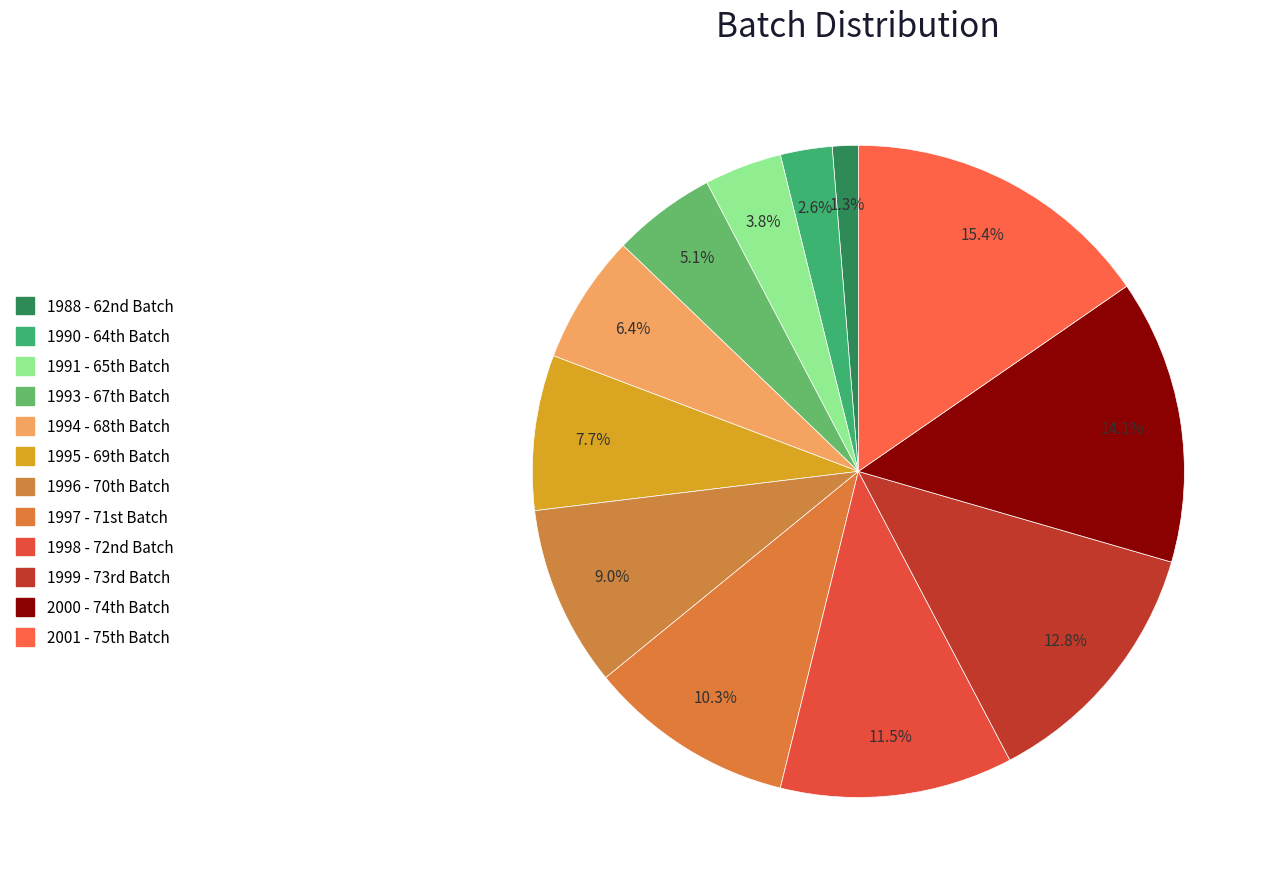

Which category has the biggest portion of the pie?

2001 - 75th Batch